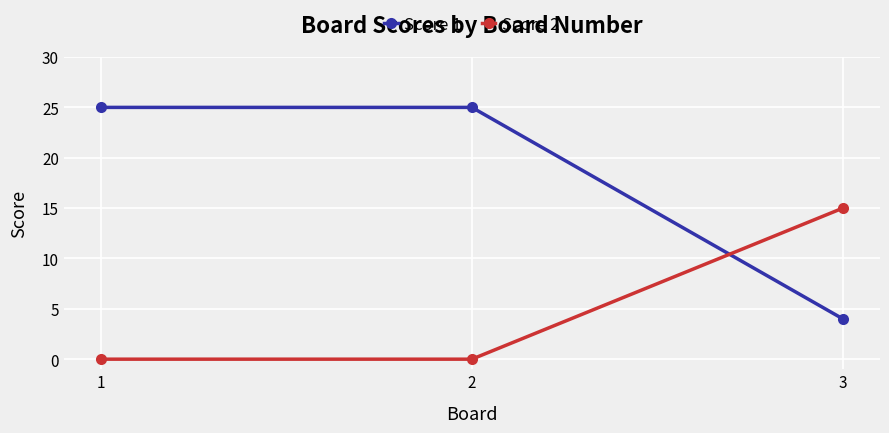

At 1, list the series in order from smallest to largest.

Score 2, Score 1